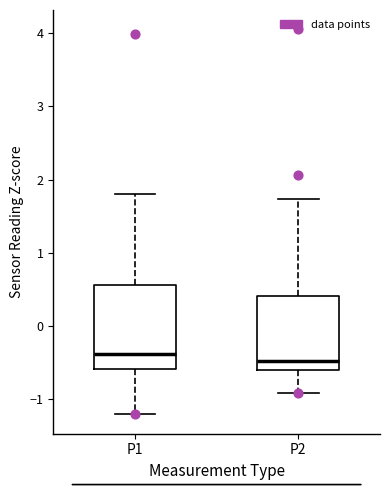

Reading left to right, transcribe this box plot: for each box, give where its median line is, the range the box spans, and where its two whiskers end, as read against the y-axis. The values are not printed on the chart, so give them approximately, as read against the axis.

P1: median -0.4, box -0.6 to 0.6, whiskers -1.2 to 1.8
P2: median -0.5, box -0.6 to 0.4, whiskers -0.9 to 1.7